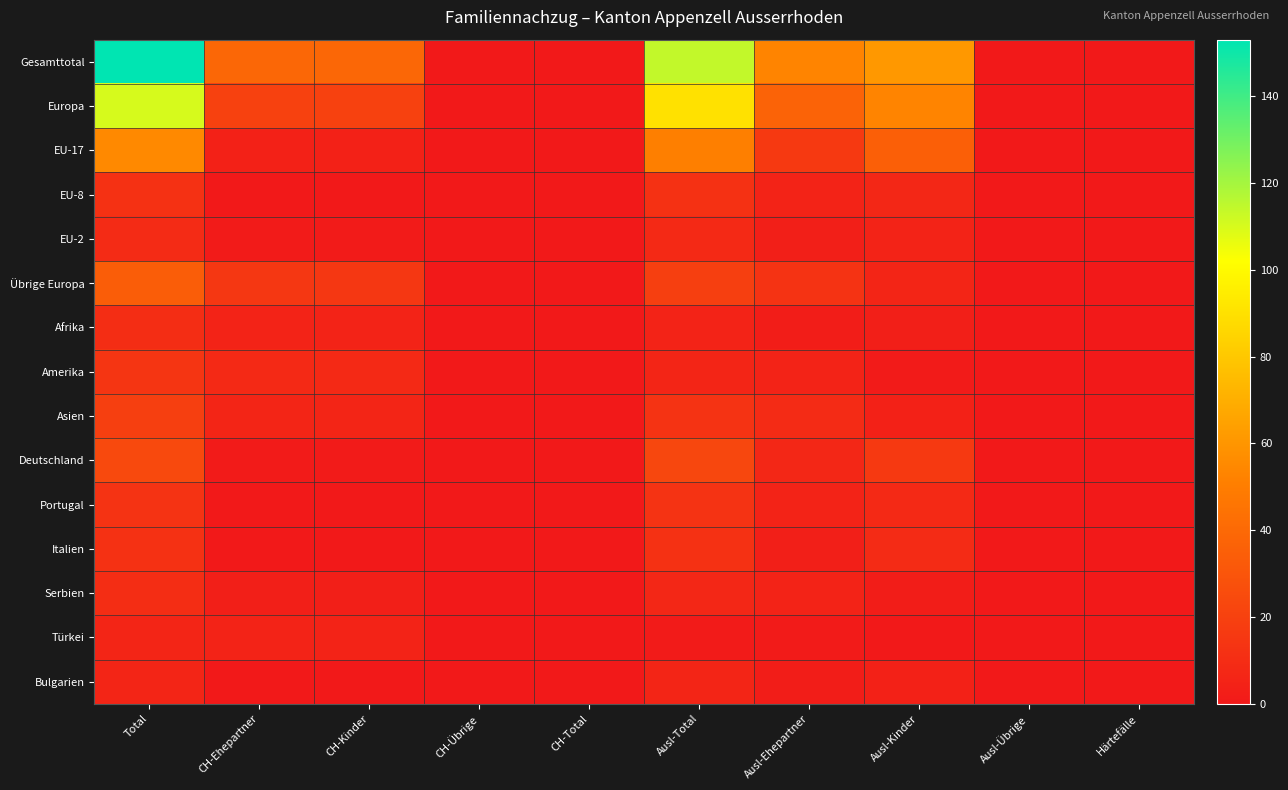

Reading left to right, list all the values displayed in this chart.

Gesamttotal: Total=153	CH-Ehepartner=39	CH-Kinder=39	CH-Übrige=0	CH-Total=0	Ausl-Total=114	Ausl-Ehepartner=53	Ausl-Kinder=61	Ausl-Übrige=0	Härtefälle=0
Europa: Total=110	CH-Ehepartner=20	CH-Kinder=20	CH-Übrige=0	CH-Total=0	Ausl-Total=90	Ausl-Ehepartner=37	Ausl-Kinder=53	Ausl-Übrige=0	Härtefälle=0
EU-17: Total=55	CH-Ehepartner=4	CH-Kinder=4	CH-Übrige=0	CH-Total=0	Ausl-Total=51	Ausl-Ehepartner=16	Ausl-Kinder=35	Ausl-Übrige=0	Härtefälle=0
EU-8: Total=12	CH-Ehepartner=0	CH-Kinder=0	CH-Übrige=0	CH-Total=0	Ausl-Total=12	Ausl-Ehepartner=5	Ausl-Kinder=7	Ausl-Übrige=0	Härtefälle=0
EU-2: Total=9	CH-Ehepartner=1	CH-Kinder=1	CH-Übrige=0	CH-Total=0	Ausl-Total=8	Ausl-Ehepartner=3	Ausl-Kinder=5	Ausl-Übrige=0	Härtefälle=0
Übrige Europa: Total=34	CH-Ehepartner=15	CH-Kinder=15	CH-Übrige=0	CH-Total=0	Ausl-Total=19	Ausl-Ehepartner=13	Ausl-Kinder=6	Ausl-Übrige=0	Härtefälle=0
Afrika: Total=10	CH-Ehepartner=5	CH-Kinder=5	CH-Übrige=0	CH-Total=0	Ausl-Total=5	Ausl-Ehepartner=2	Ausl-Kinder=3	Ausl-Übrige=0	Härtefälle=0
Amerika: Total=14	CH-Ehepartner=8	CH-Kinder=8	CH-Übrige=0	CH-Total=0	Ausl-Total=6	Ausl-Ehepartner=5	Ausl-Kinder=1	Ausl-Übrige=0	Härtefälle=0
Asien: Total=19	CH-Ehepartner=6	CH-Kinder=6	CH-Übrige=0	CH-Total=0	Ausl-Total=13	Ausl-Ehepartner=9	Ausl-Kinder=4	Ausl-Übrige=0	Härtefälle=0
Deutschland: Total=24	CH-Ehepartner=1	CH-Kinder=1	CH-Übrige=0	CH-Total=0	Ausl-Total=23	Ausl-Ehepartner=7	Ausl-Kinder=16	Ausl-Übrige=0	Härtefälle=0
Portugal: Total=13	CH-Ehepartner=0	CH-Kinder=0	CH-Übrige=0	CH-Total=0	Ausl-Total=13	Ausl-Ehepartner=5	Ausl-Kinder=8	Ausl-Übrige=0	Härtefälle=0
Italien: Total=12	CH-Ehepartner=0	CH-Kinder=0	CH-Übrige=0	CH-Total=0	Ausl-Total=12	Ausl-Ehepartner=3	Ausl-Kinder=9	Ausl-Übrige=0	Härtefälle=0
Serbien: Total=10	CH-Ehepartner=3	CH-Kinder=3	CH-Übrige=0	CH-Total=0	Ausl-Total=7	Ausl-Ehepartner=5	Ausl-Kinder=2	Ausl-Übrige=0	Härtefälle=0
Türkei: Total=6	CH-Ehepartner=5	CH-Kinder=5	CH-Übrige=0	CH-Total=0	Ausl-Total=1	Ausl-Ehepartner=1	Ausl-Kinder=0	Ausl-Übrige=0	Härtefälle=0
Bulgarien: Total=6	CH-Ehepartner=0	CH-Kinder=0	CH-Übrige=0	CH-Total=0	Ausl-Total=6	Ausl-Ehepartner=2	Ausl-Kinder=4	Ausl-Übrige=0	Härtefälle=0